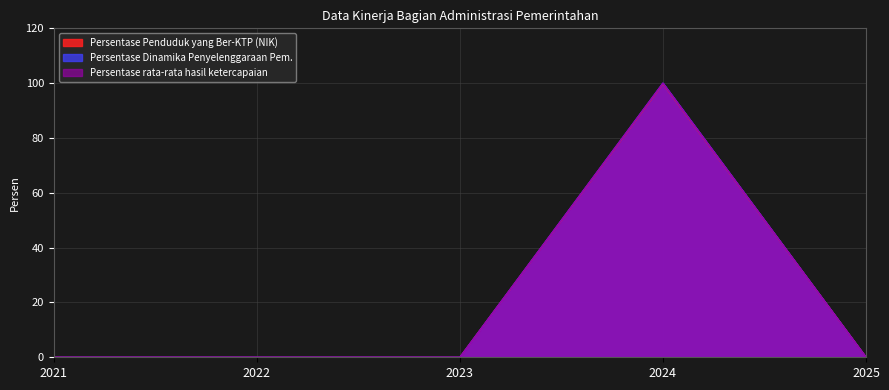

Between 2022 and 2024, which series saw the biggest shift?

Persentase Dinamika Penyelenggaraan Pem.